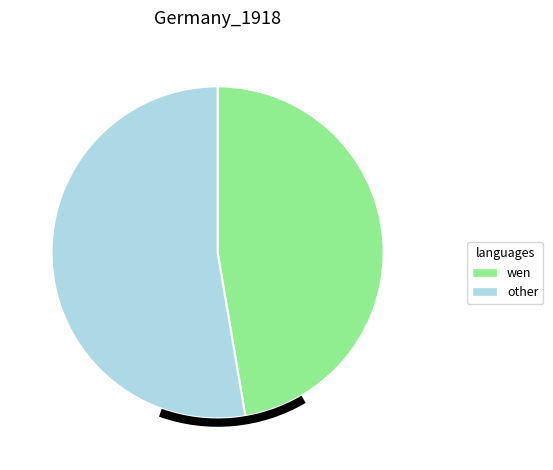

The wen slice represents 33% of the pie. True or false?

False